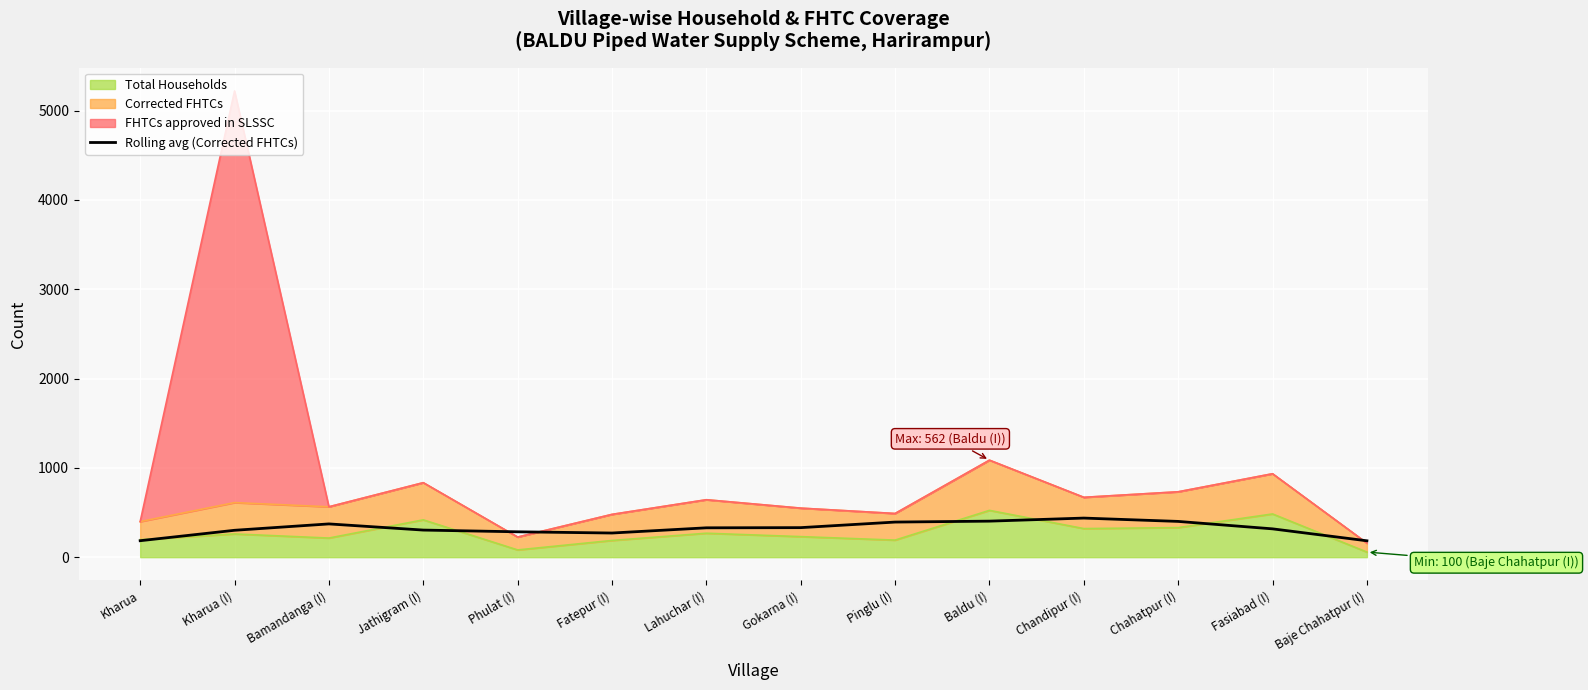

Reading left to right, list all the values displayed in this chart.

Kharua=184.3	Kharua (I)=301.0	Bamandanga (I)=372.3	Jathigram (I)=303.3	Phulat (I)=284.0	Fatepur (I)=270.3	Lahuchar (I)=328.7	Gokarna (I)=330.7	Pinglu (I)=393.0	Baldu (I)=403.3	Chandipur (I)=437.7	Chahatpur (I)=400.3	Fasiabad (I)=317.0	Baje Chahatpur (I)=183.3